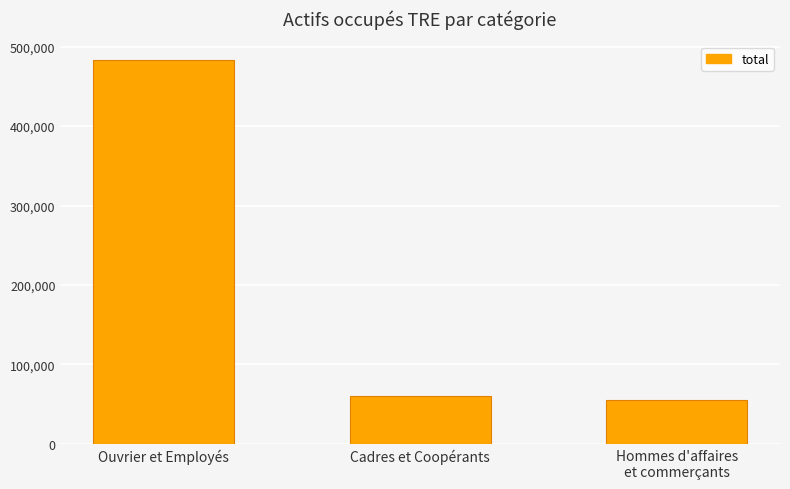

What is the label of the 3rd bar from the right?

Ouvrier et Employés